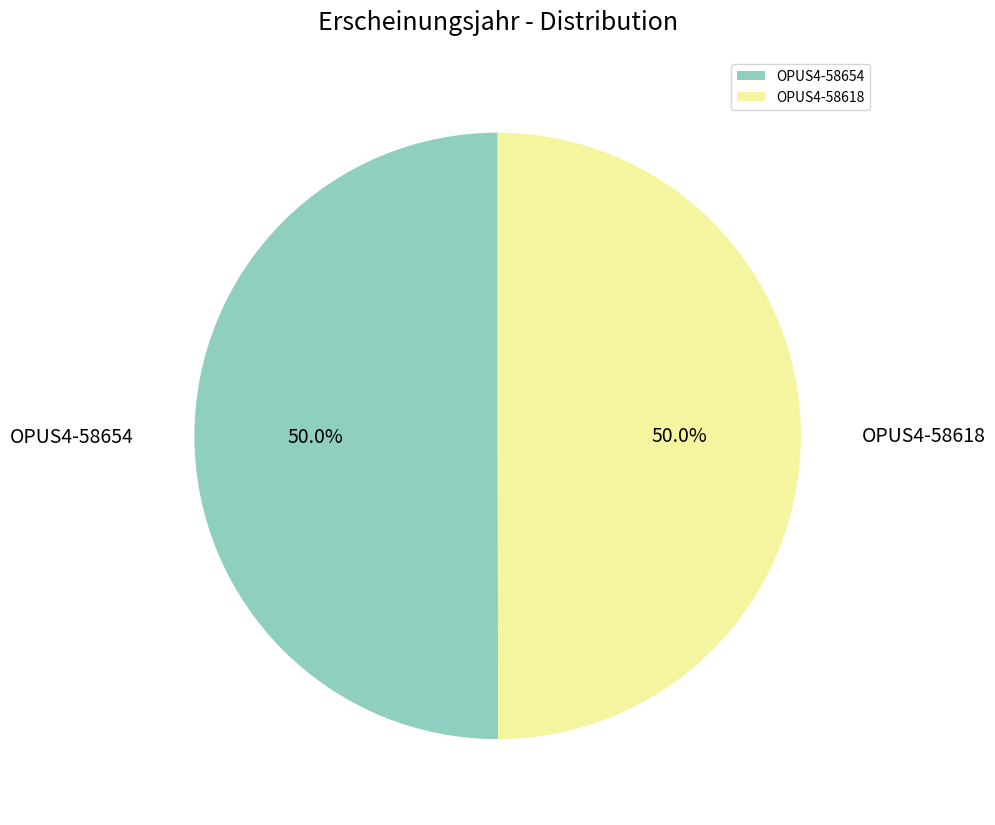

How much of the chart is everything except OPUS4-58654?

50.0%